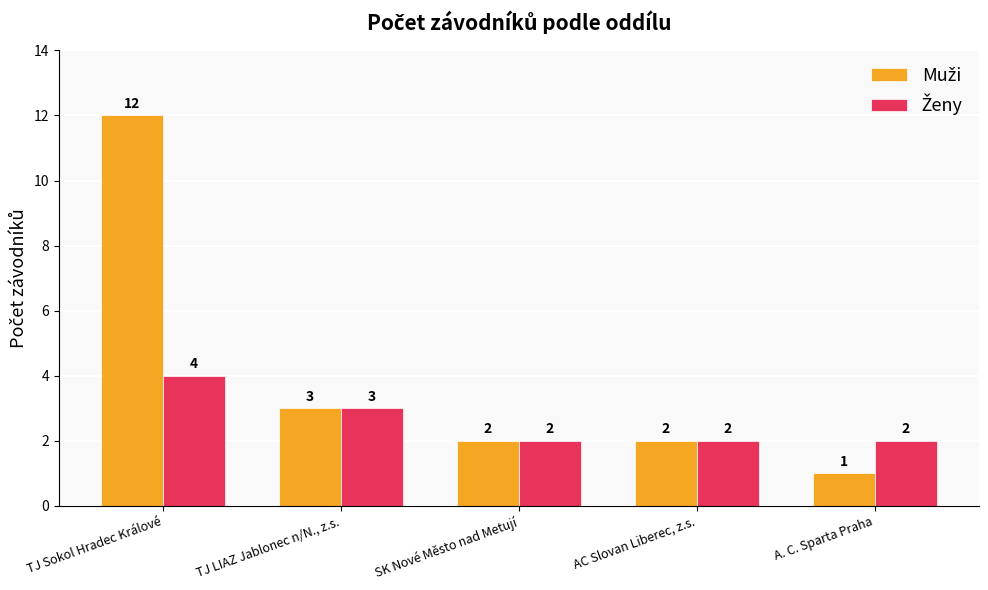

At which category is the sum across all series the highest?

TJ Sokol Hradec Králové